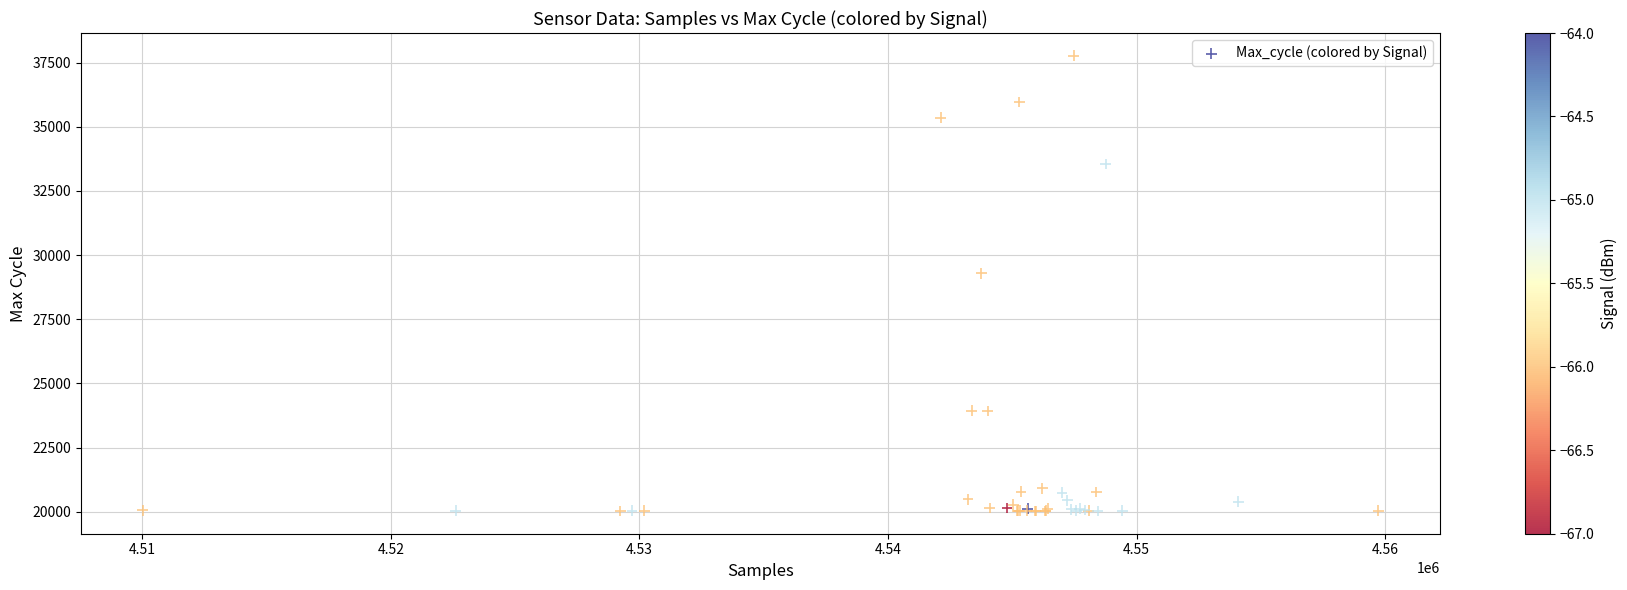

What Y value in the scatter plot is closest to 28897?

29296